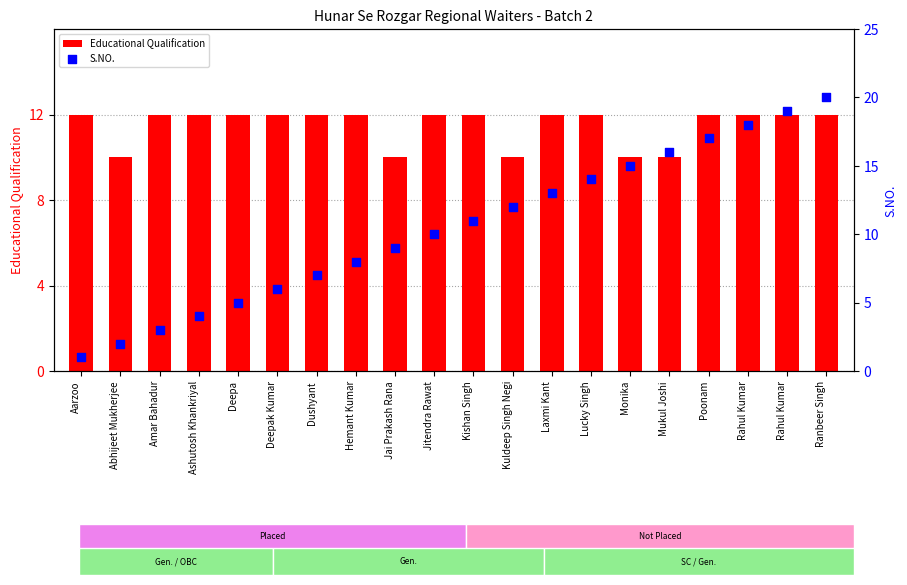

Is the value of S.NO. at Amar Bahadur greater than the value of Educational Qualification at Deepak Kumar?

No